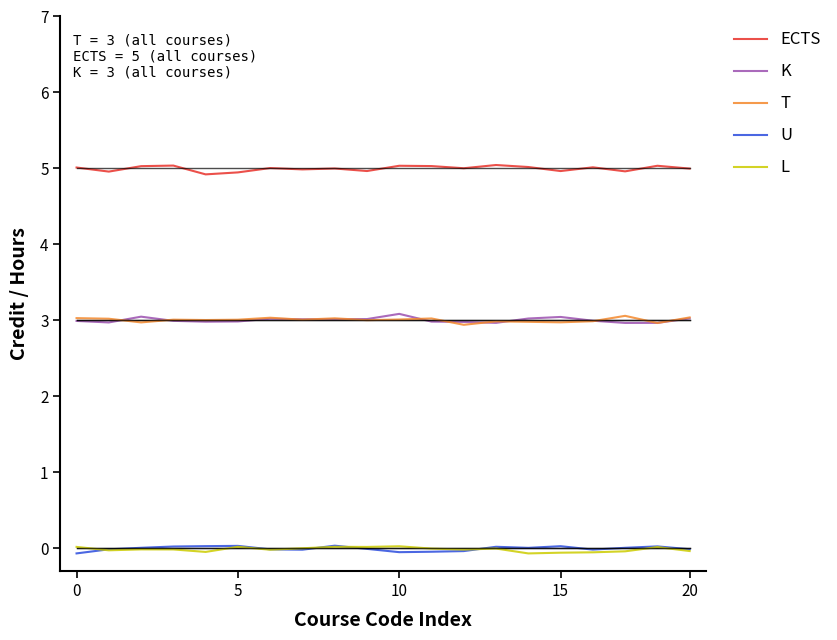

In K, how many points are higher than both neighbors (excluding endpoints)?

4